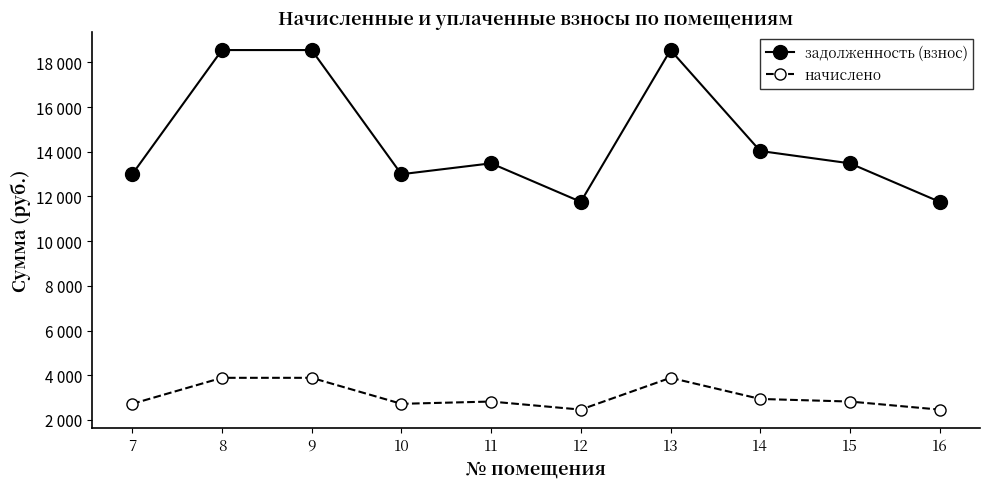

Reading left to right, transcribe all the data shown in this chart.

задолженность (взнос): 12993.6	18548.4	18548.4	12993.6	13480.9	11759.2	18548.4	14033.0	13480.9	11759.2
начислено: 2721.6	3885.1	3885.1	2721.6	2823.7	2463.0	3885.1	2939.3	2823.7	2463.0